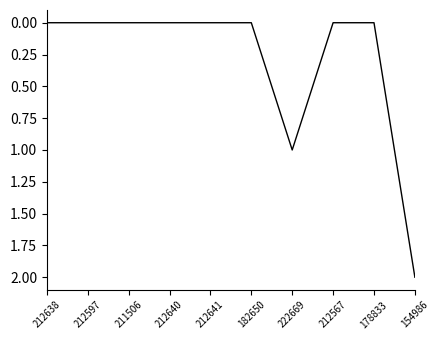

How many lines are shown in the chart?

1